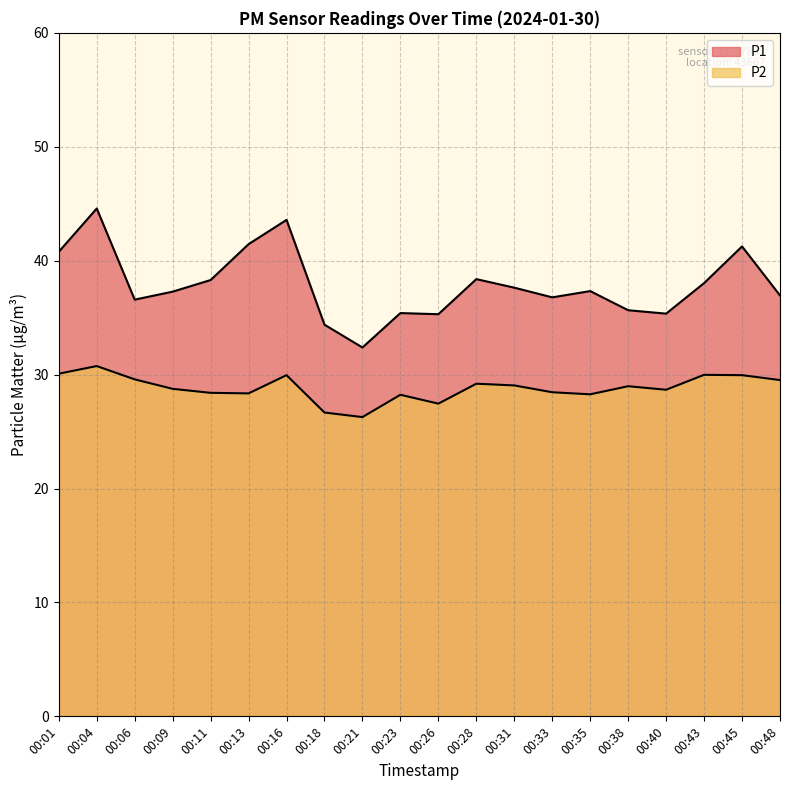

Reading left to right, what are all the values shown in this chart?

P1: 00:01=40.8	00:04=44.6	00:06=36.6	00:09=37.3	00:11=38.3	00:13=41.5	00:16=43.6	00:18=34.4	00:21=32.4	00:23=35.4	00:26=35.3	00:28=38.4	00:31=37.6	00:33=36.8	00:35=37.3	00:38=35.6	00:40=35.4	00:43=38.0	00:45=41.2	00:48=37.0
P2: 00:01=30.1	00:04=30.8	00:06=29.6	00:09=28.8	00:11=28.4	00:13=28.4	00:16=29.9	00:18=26.7	00:21=26.3	00:23=28.2	00:26=27.4	00:28=29.2	00:31=29.1	00:33=28.4	00:35=28.3	00:38=29.0	00:40=28.7	00:43=30.0	00:45=29.9	00:48=29.5